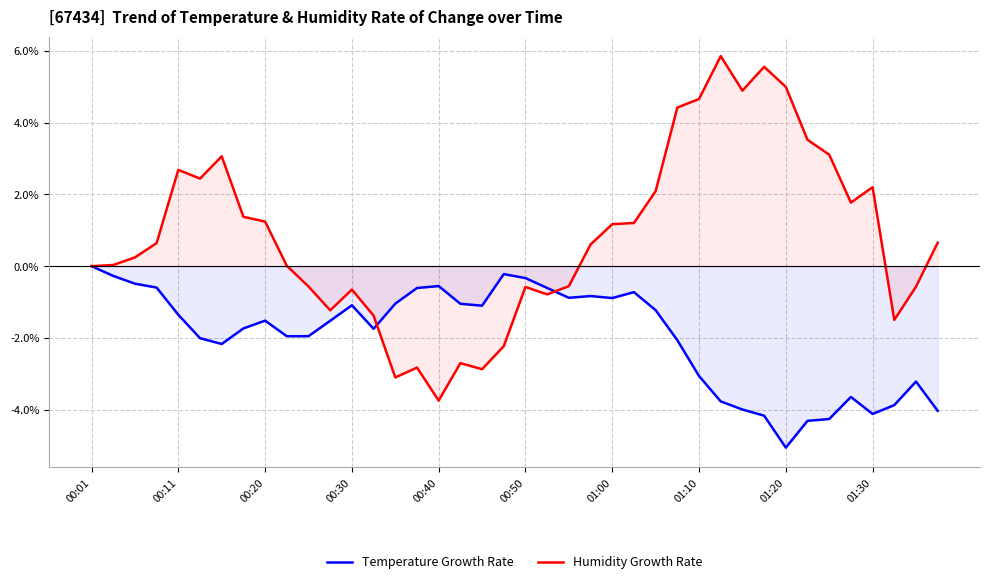

Reading left to right, transcribe all the data shown in this chart.

Temperature Growth Rate: 0.0	-0.3	-0.5	-0.6	-1.4	-2.0	-2.2	-1.7	-1.5	-2.0	-2.0	-1.5	-1.1	-1.7	-1.0	-0.6	-0.6	-1.0	-1.1	-0.2	-0.3	-0.6	-0.9	-0.8	-0.9	-0.7	-1.2	-2.1	-3.1	-3.8	-4.0	-4.2	-5.1	-4.3	-4.3	-3.6	-4.1	-3.9	-3.2	-4.0
Humidity Growth Rate: 0.0	0.0	0.2	0.6	2.7	2.4	3.1	1.4	1.2	0.0	-0.6	-1.2	-0.7	-1.4	-3.1	-2.8	-3.7	-2.7	-2.9	-2.2	-0.6	-0.8	-0.6	0.6	1.2	1.2	2.1	4.4	4.7	5.9	4.9	5.6	5.0	3.5	3.1	1.8	2.2	-1.5	-0.6	0.7